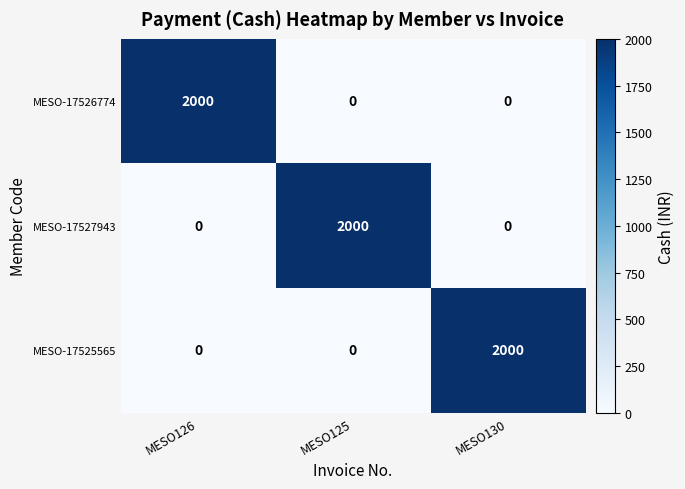

Count the MESO-17526774 values in the range 0 to 2000.

3